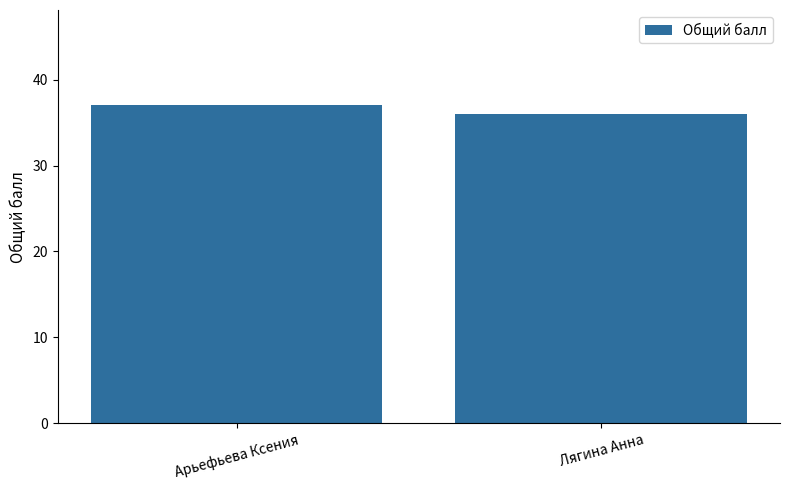

Which category has the highest value across all series?

Арьефьева Ксения